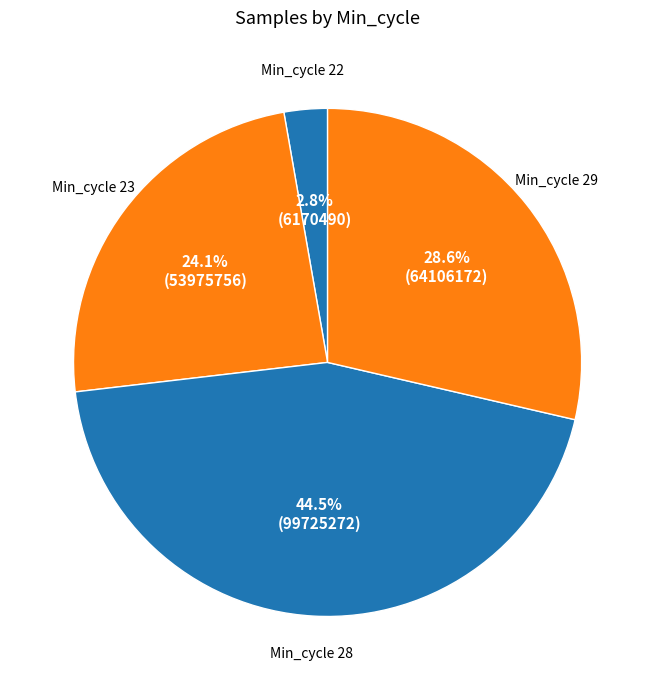

How many slices are in this pie chart?

4